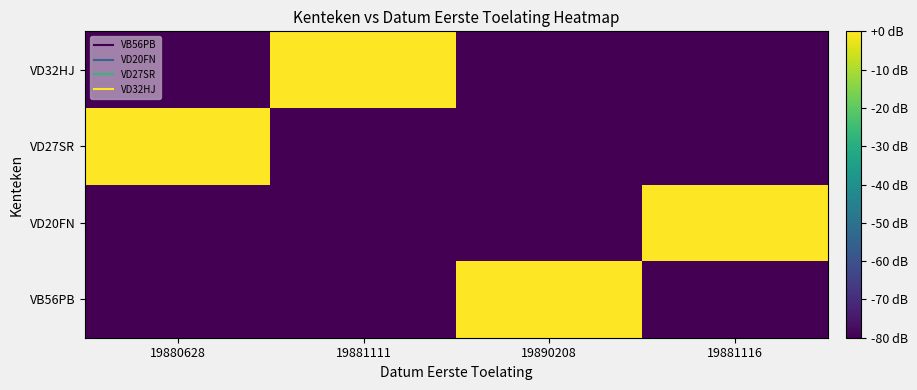

Rank the series by their maximum value, from lowest to highest.

VB56PB, VD20FN, VD27SR, VD32HJ